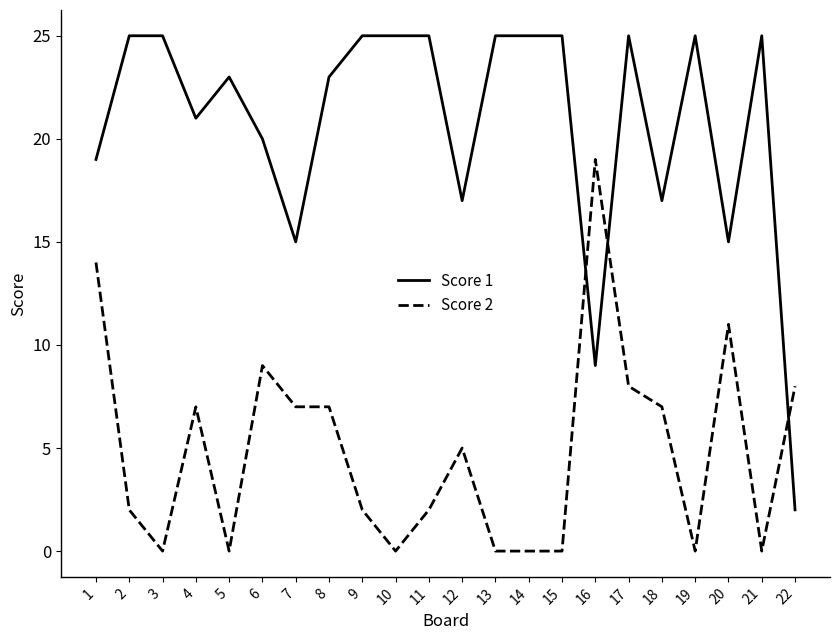

Rank the series by their maximum value, from lowest to highest.

Score 2, Score 1